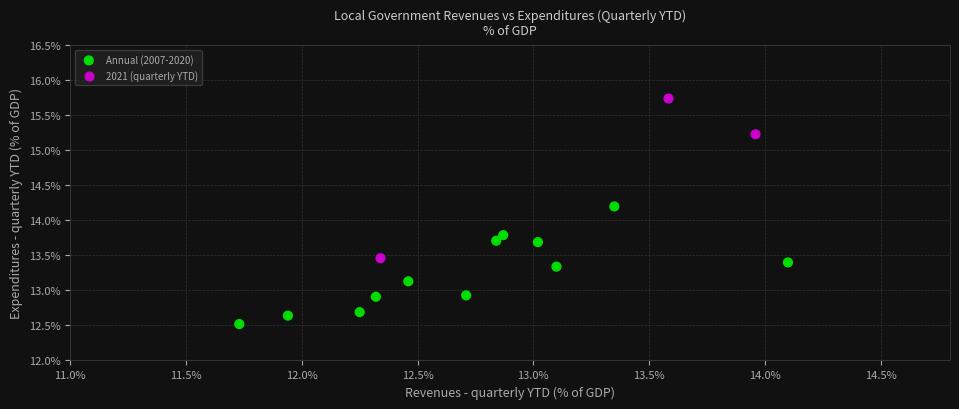

What are all the series names shown in the legend?

Annual (2007-2020), 2021 (quarterly YTD)